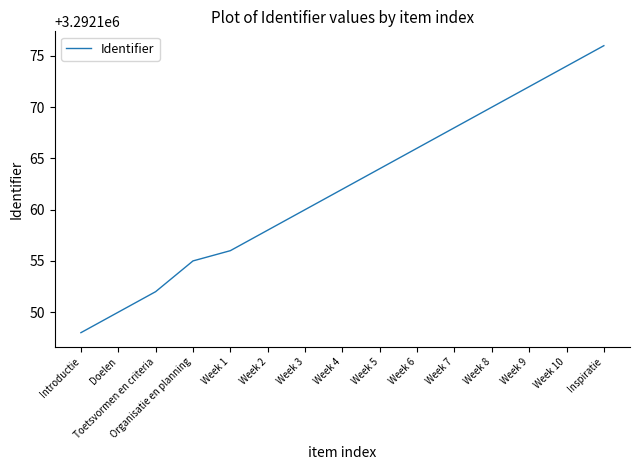

Read the value at Week 7.

3292168